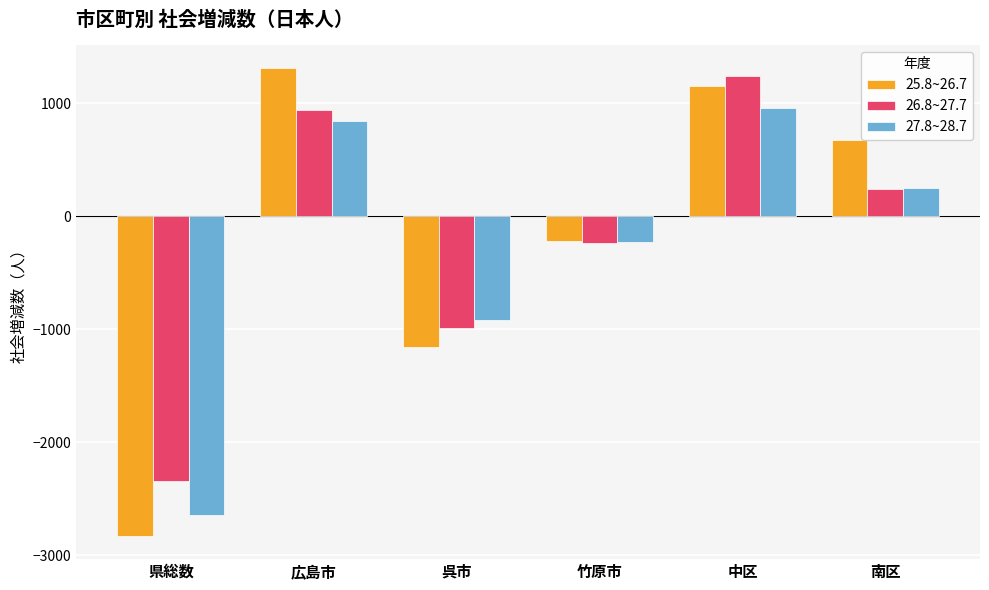

Reading right to left, what are all the values shown in this chart?

25.8~26.7: 675	1153	-216	-1156	1308	-2827
26.8~27.7: 240	1236	-235	-985	937	-2346
27.8~28.7: 253	958	-226	-920	838	-2644